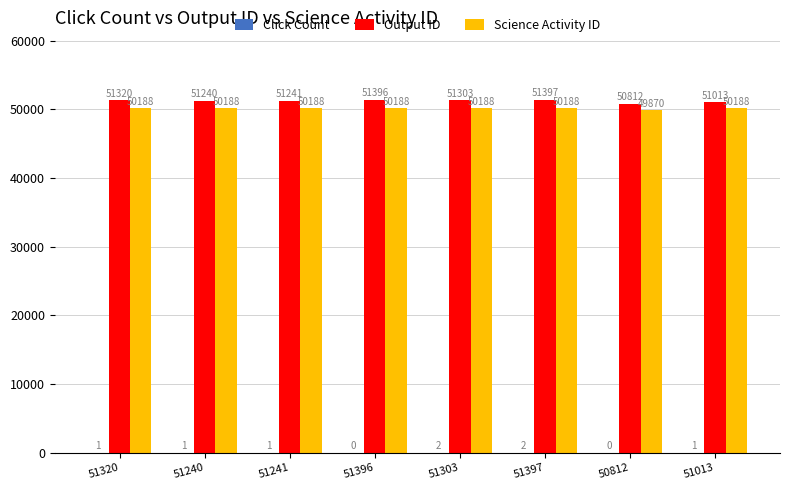

What value does the Science Activity ID series have at 51396, to the nearest 5?

50190